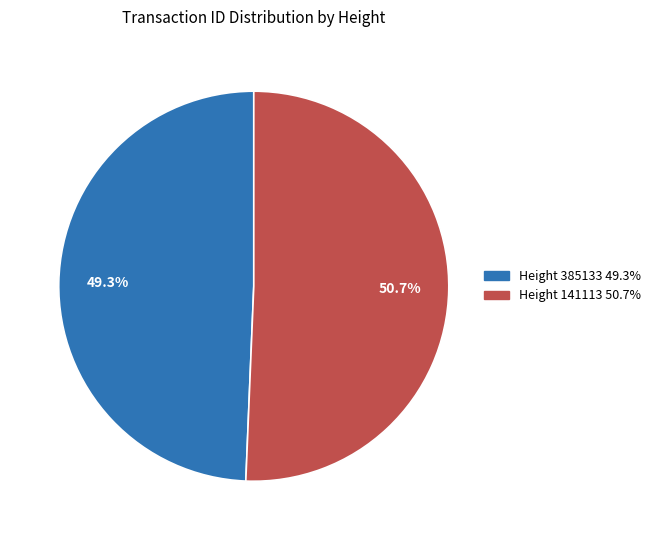

What percentage is NOT represented by Height 141113 50.7%?

49.3%